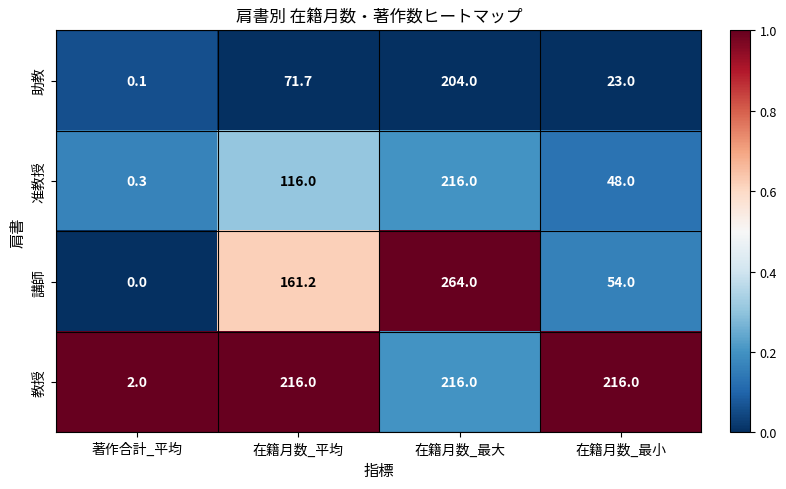

What is the total value across all series at 在籍月数_平均?

564.9